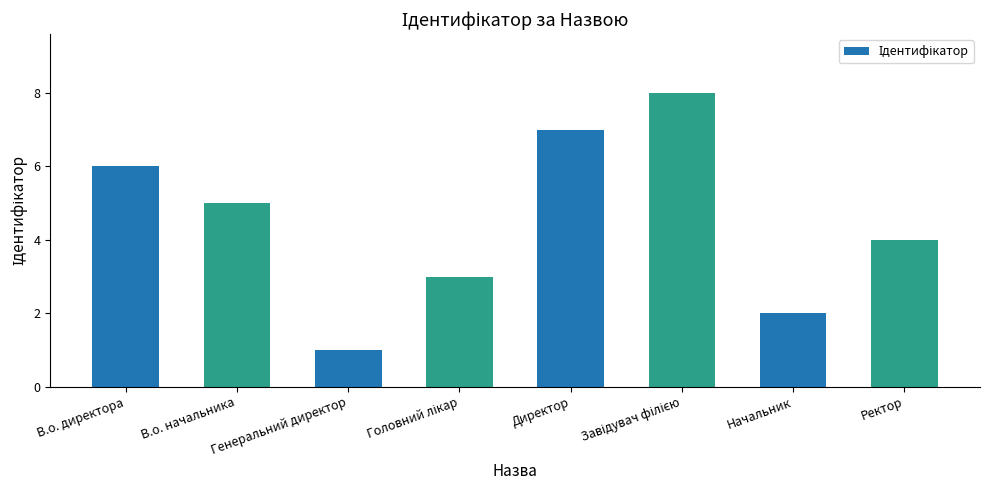

What is the greatest value displayed?

8